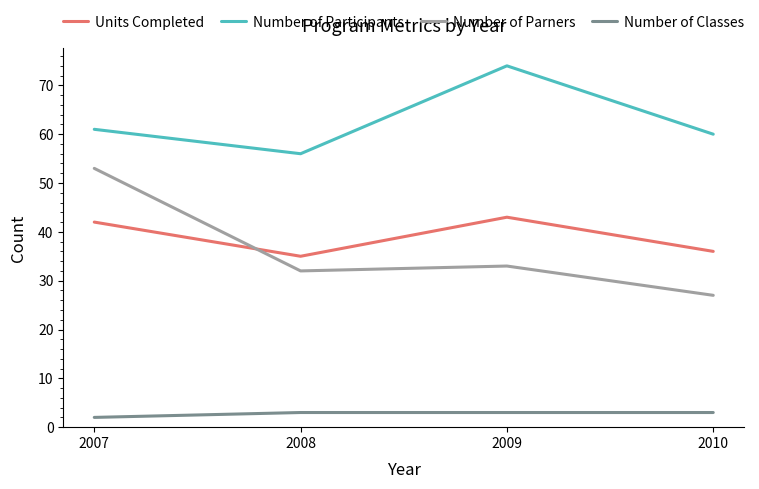

True or false: Number of Classes and Units Completed intersect in this chart.

False